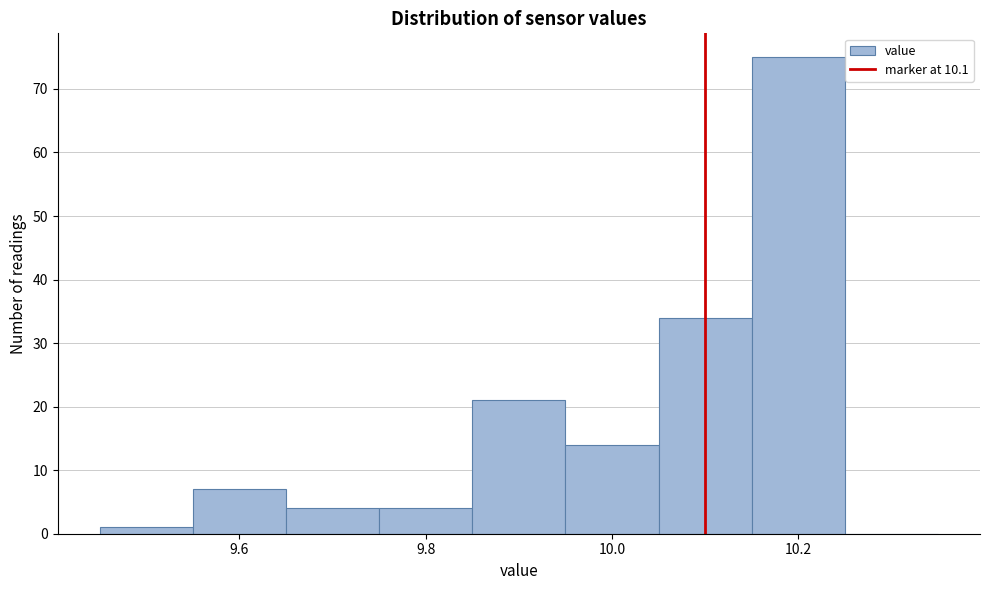

Reading left to right, list every bar in this chart as the range it spans on the x-axis followed by its height. Neither the bar edges nor the heights are printed on the chart, so give them approximately, as read against the axes.

9.45 to 9.55: 1
9.55 to 9.65: 7
9.65 to 9.75: 4
9.75 to 9.85: 4
9.85 to 9.95: 21
9.95 to 10.05: 14
10.05 to 10.15: 34
10.15 to 10.25: 75
10.25 to 10.35: 0